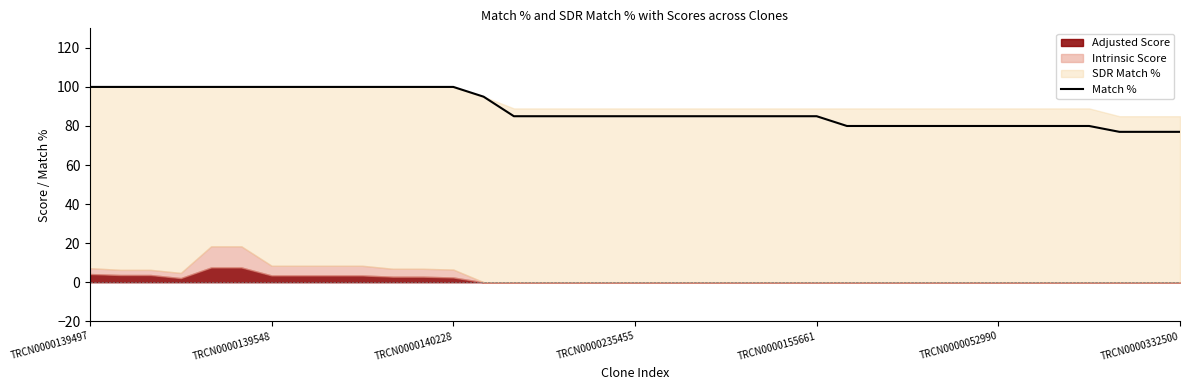

What is the approximate value at 34, to the nearest 10?

80